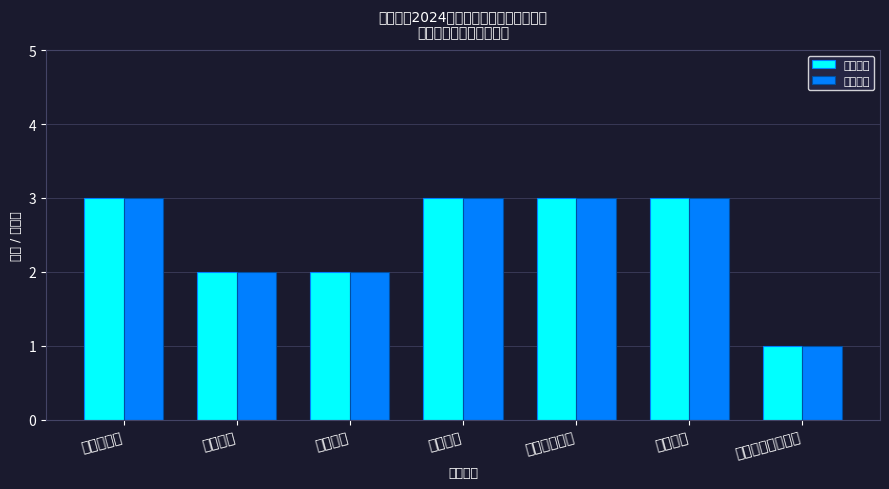

Where is 岗位数量 nearest to the value 2?

通河林场